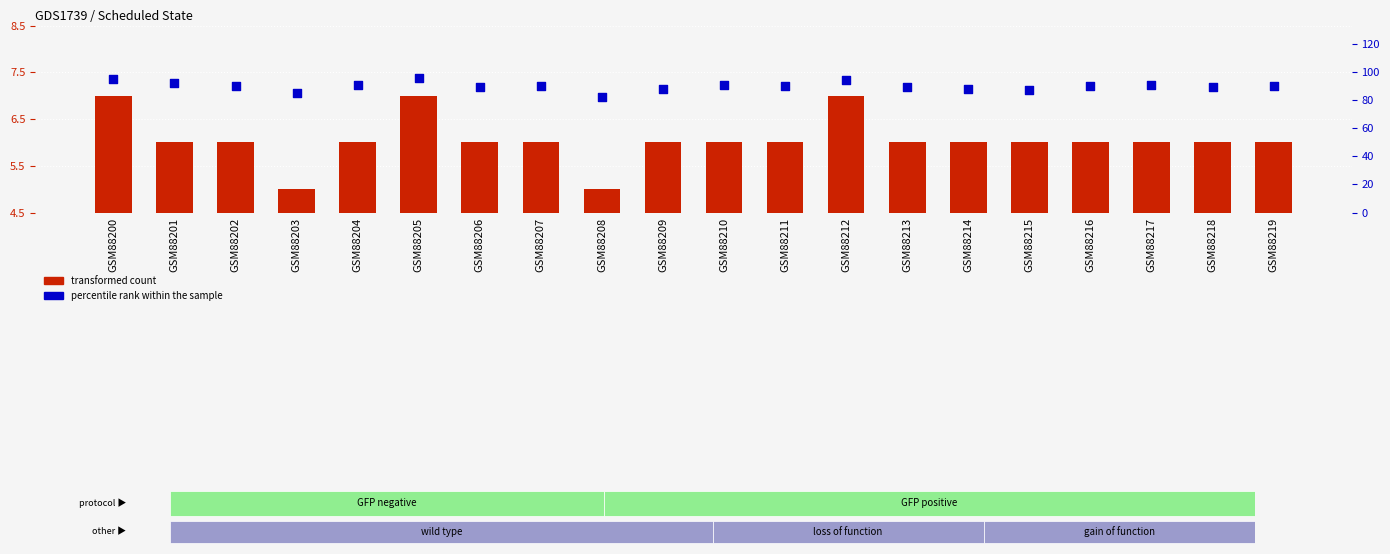

At how many categories does at least one series exceed 25?

20